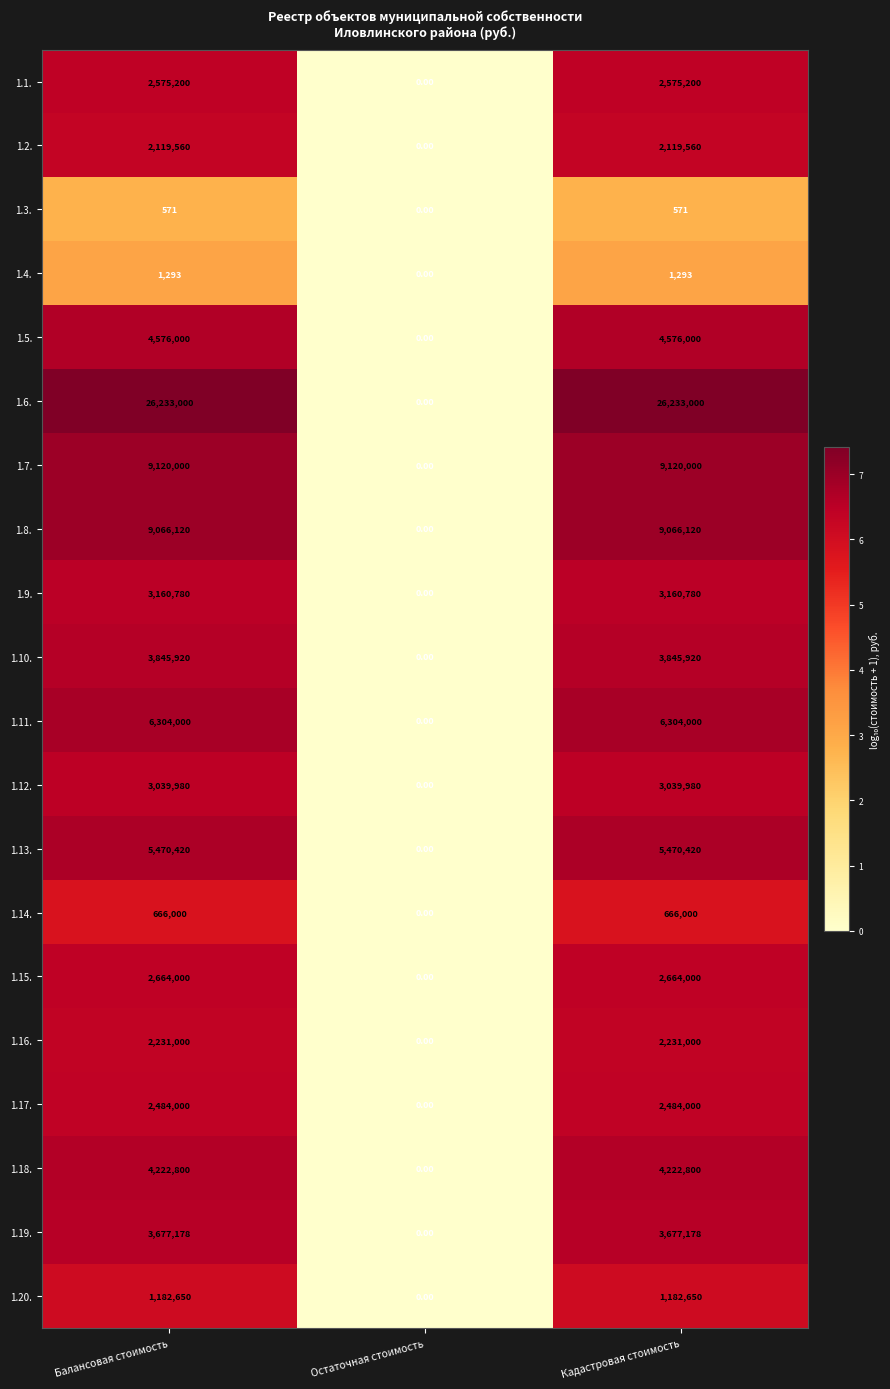

List the series in order of their peak value, highest first.

1.6., 1.7., 1.8., 1.11., 1.13., 1.5., 1.18., 1.10., 1.19., 1.9., 1.12., 1.15., 1.1., 1.17., 1.16., 1.2., 1.20., 1.14., 1.4., 1.3.